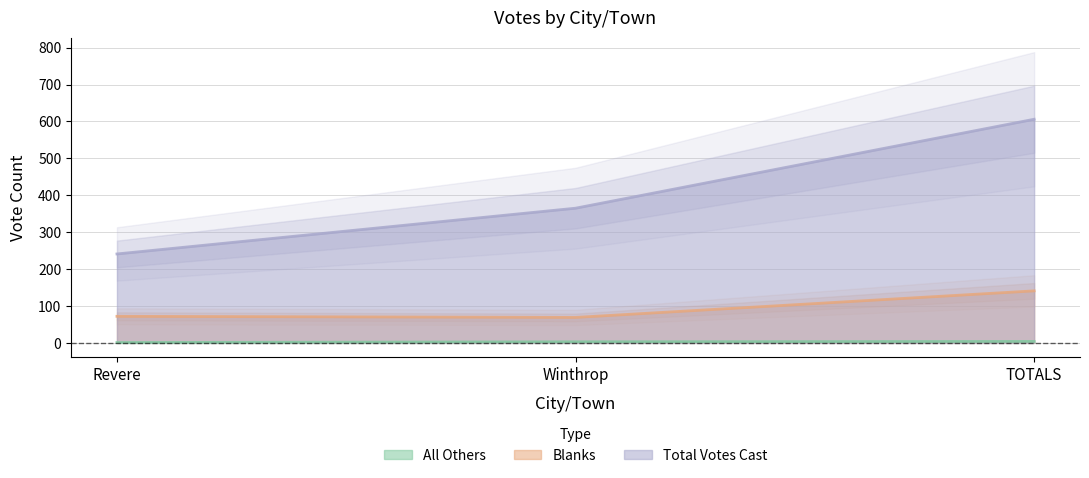

Where is Total Votes Cast nearest to the value 423?

Winthrop